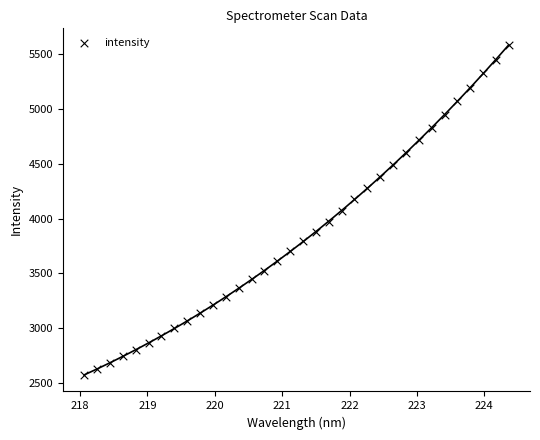

What is the range of Y values (max minus min)?

3010.2